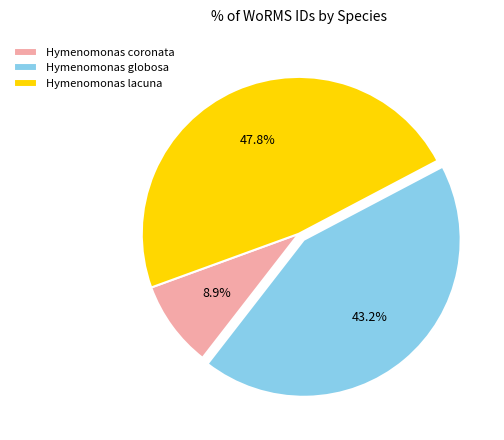

Is Hymenomonas lacuna the majority of the pie?

No